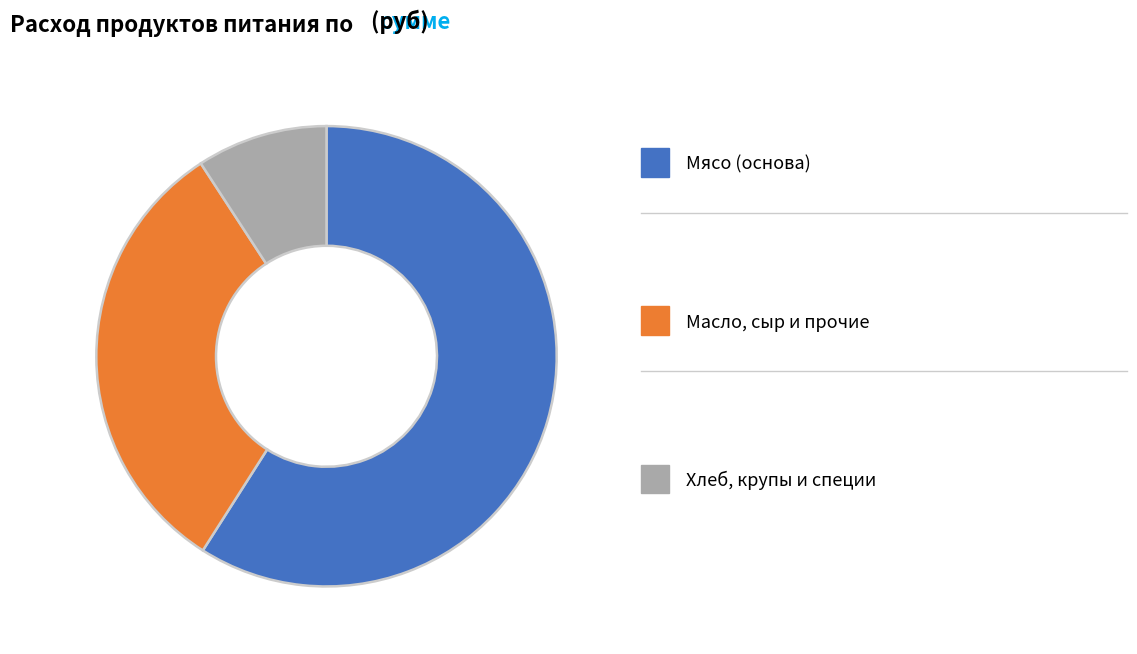

Which category has the biggest portion of the pie?

мясо